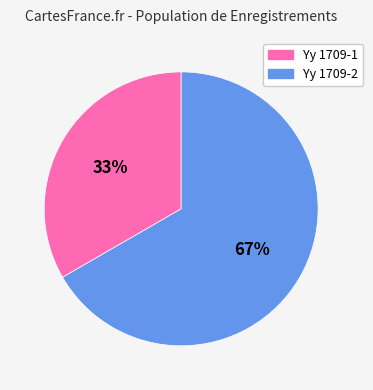

To the nearest percent, what is the combined percentage of Yy 1709-2 and Yy 1709-1?

100%